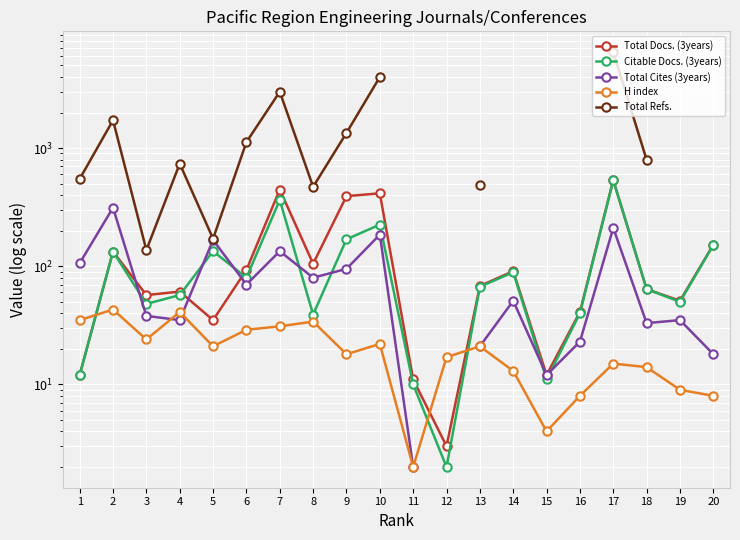

What is the difference between the Total Docs. (3years) values at 7 and 17?

90.0